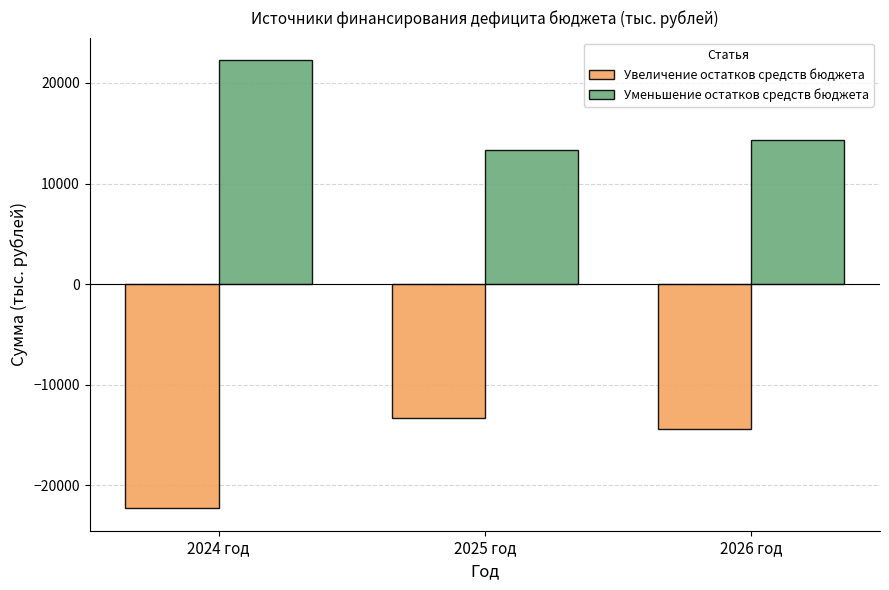

Is the value of Уменьшение остатков средств бюджета at 2024 год greater than the value of Увеличение остатков средств бюджета at 2026 год?

Yes